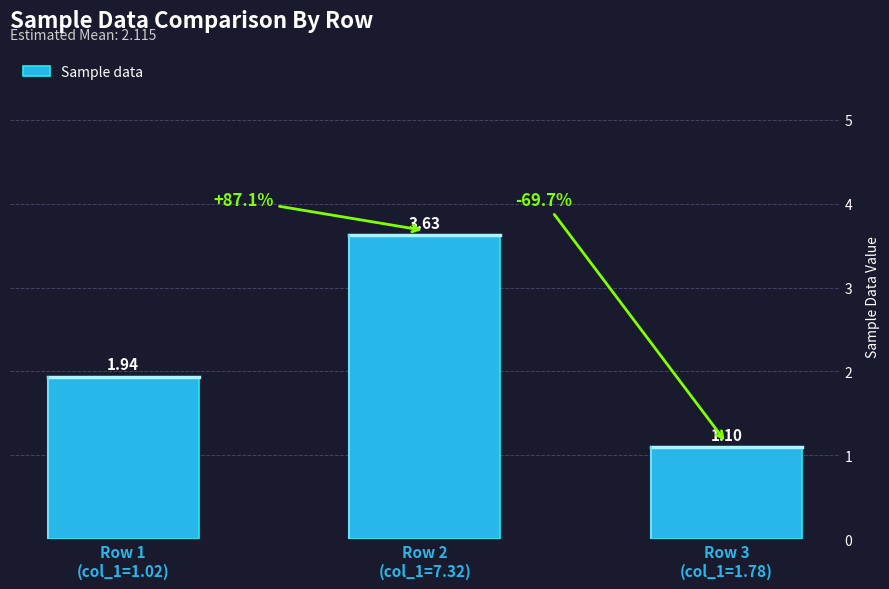

The value at Row 2
(col_1=7.32) is 1.7. True or false?

False